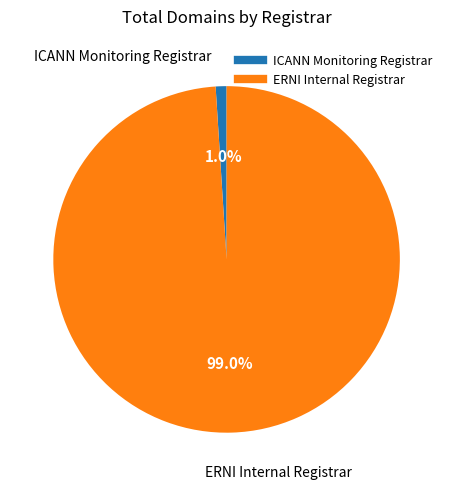

Is it true that ERNI Internal Registrar is 99% of the pie?

True